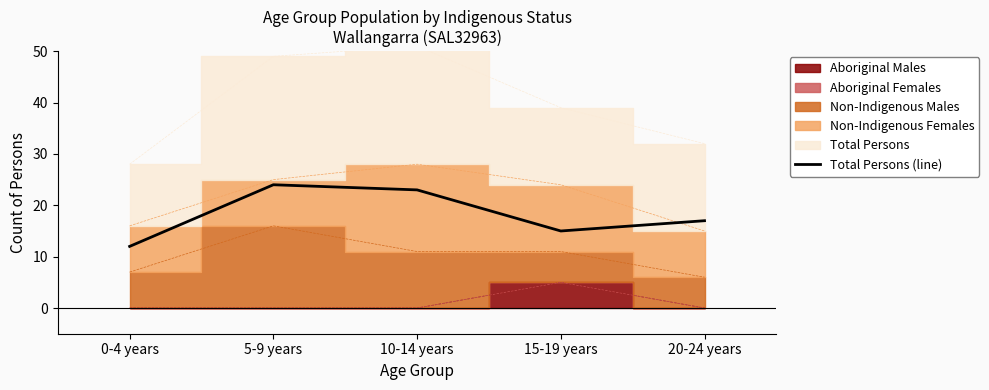

The chart shows a value of 8 at 5-9 years. True or false?

False